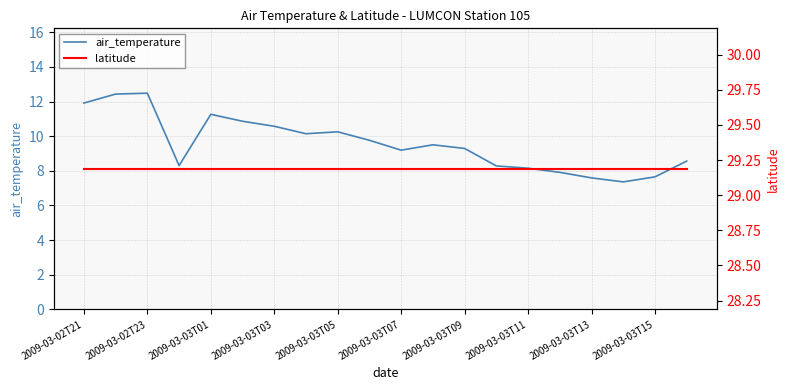

How many lines are shown in the chart?

2